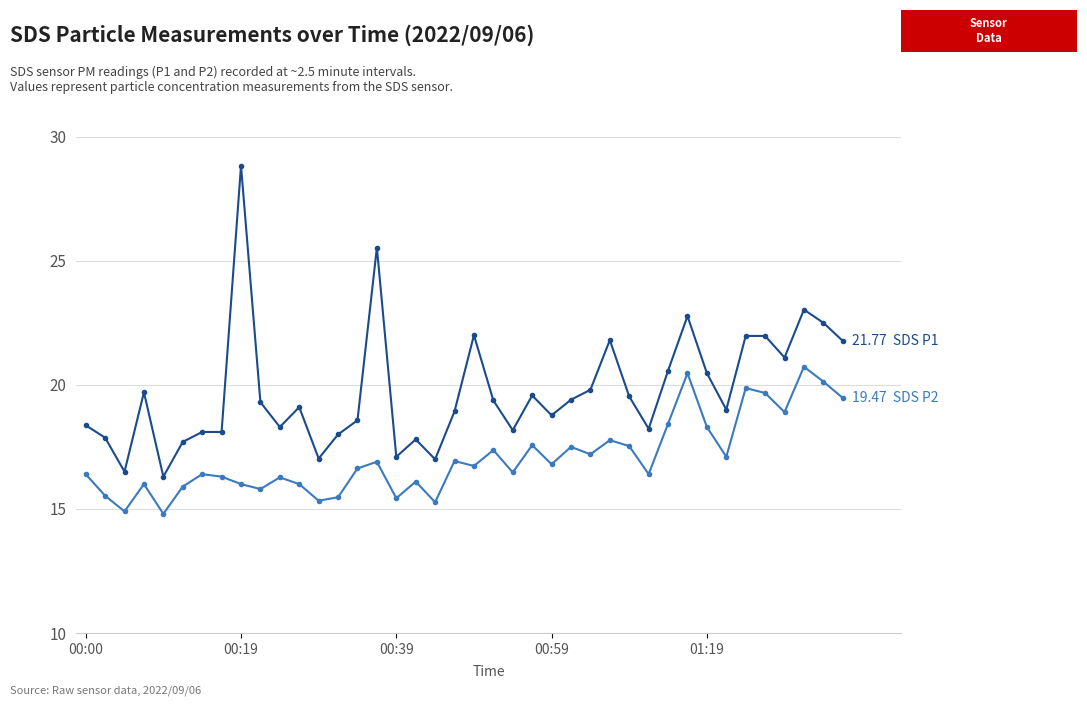

What is the greatest value displayed?

28.8